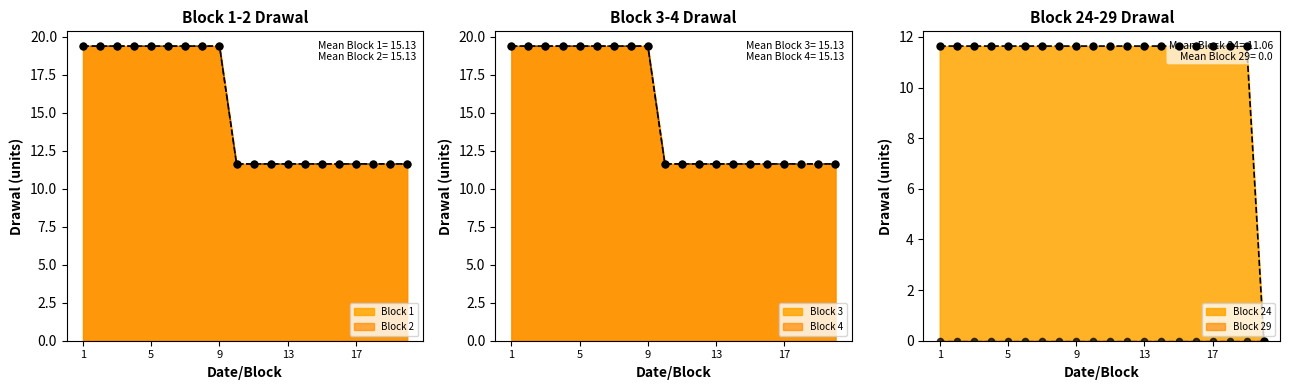

Which series contains the highest Y value?

Block 1